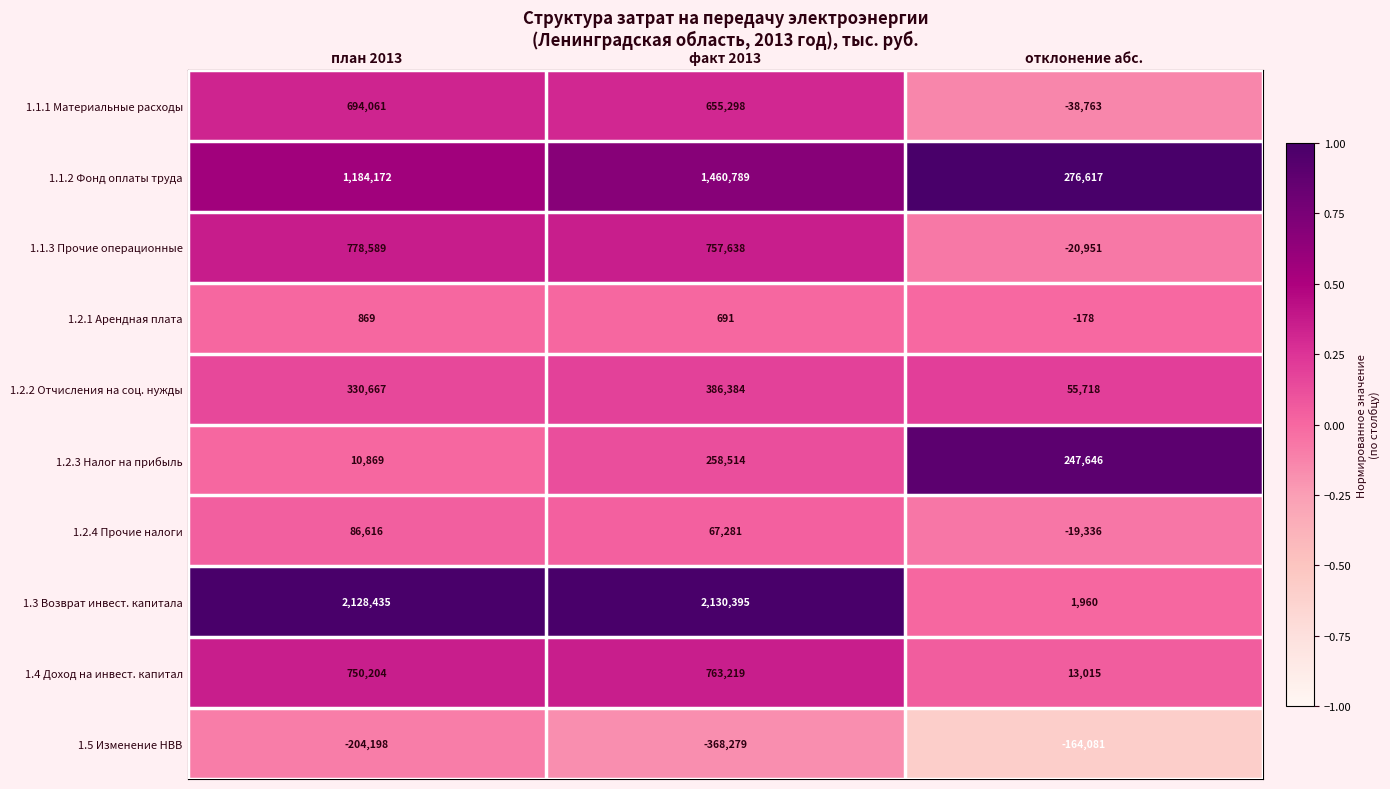

At which category is the sum across all series the highest?

факт 2013